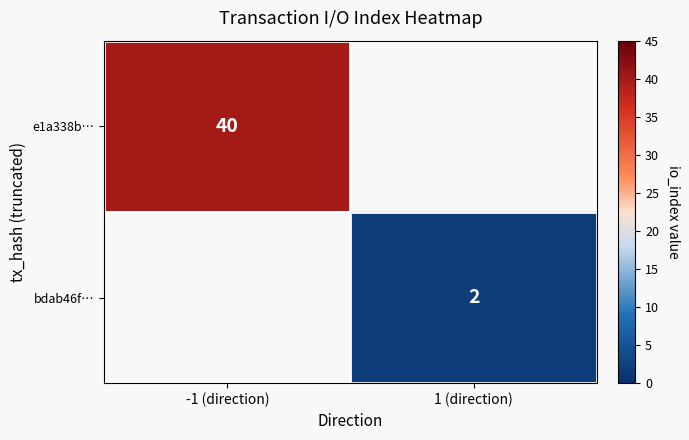

True or false: e1a338b… has a value of 40 at -1 (direction).

True